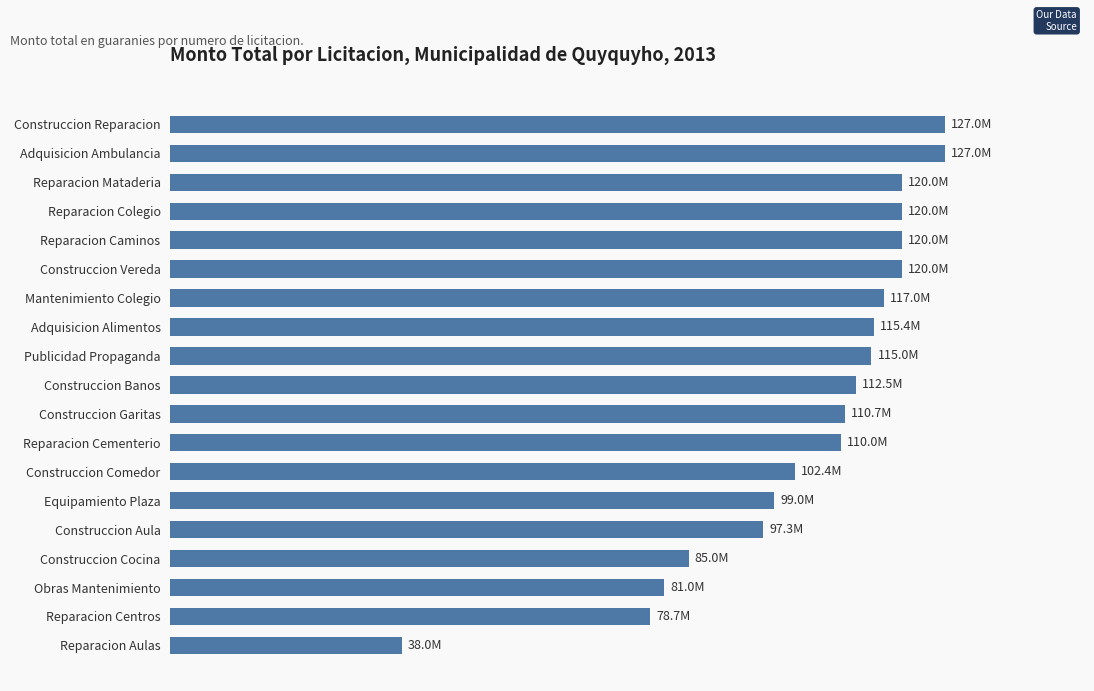

Does the chart contain any negative values?

No